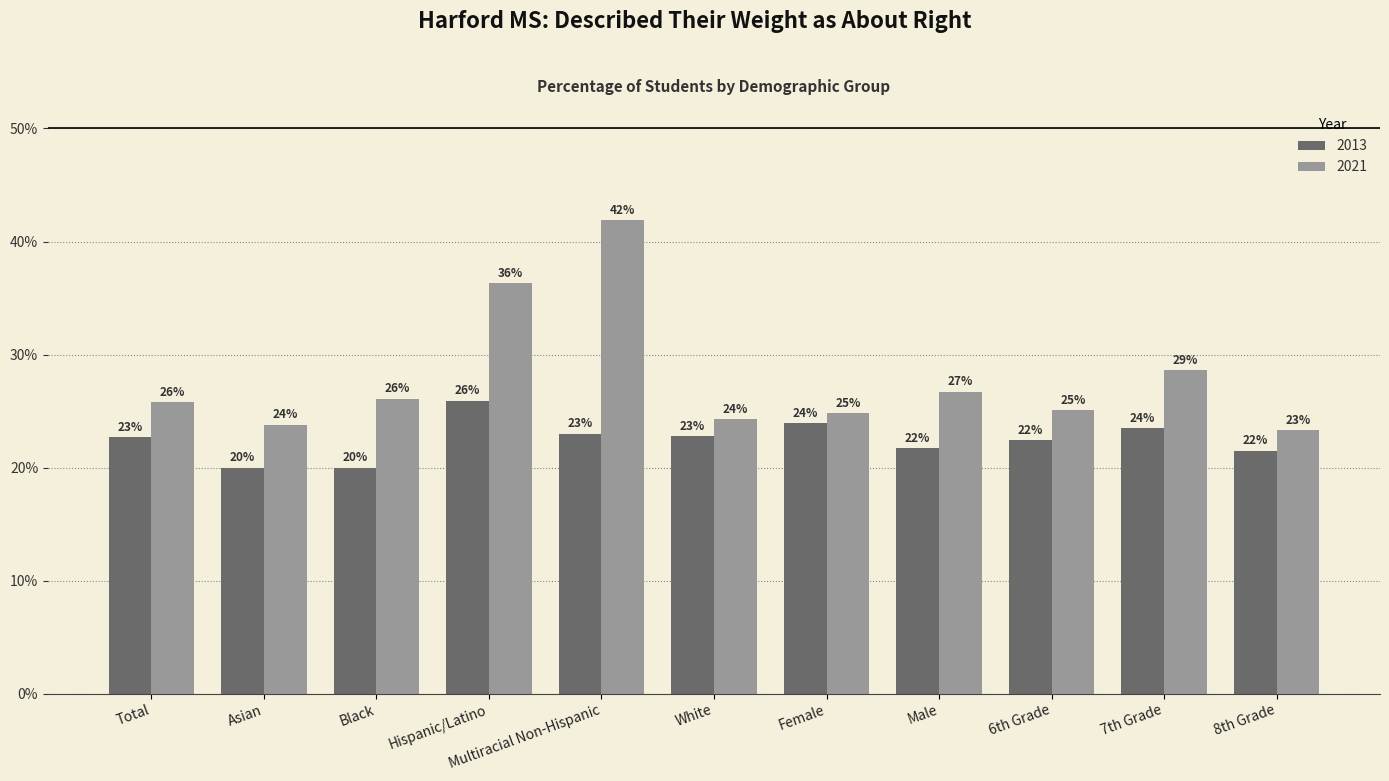

What is the value of the 2021 bar at the 10th from the left?

0.3